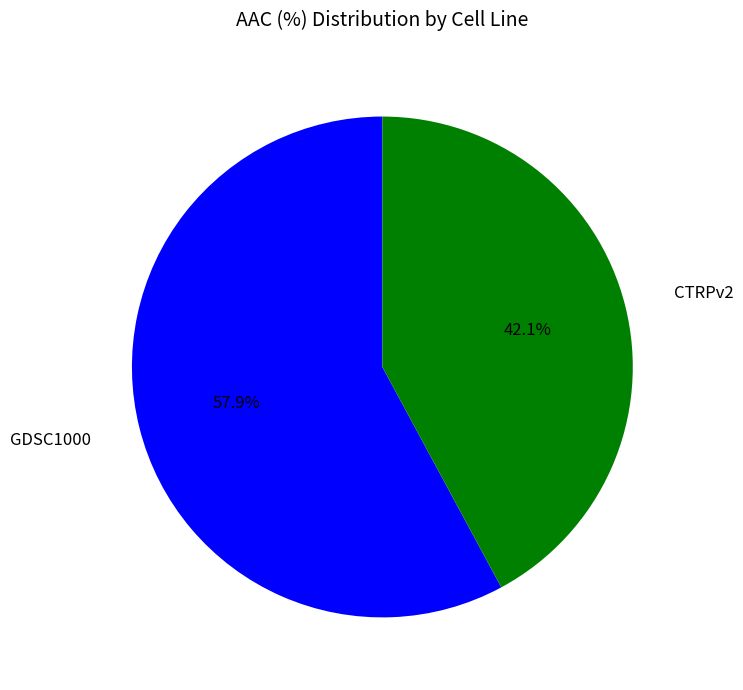

What percentage is NOT represented by CTRPv2?

57.9%